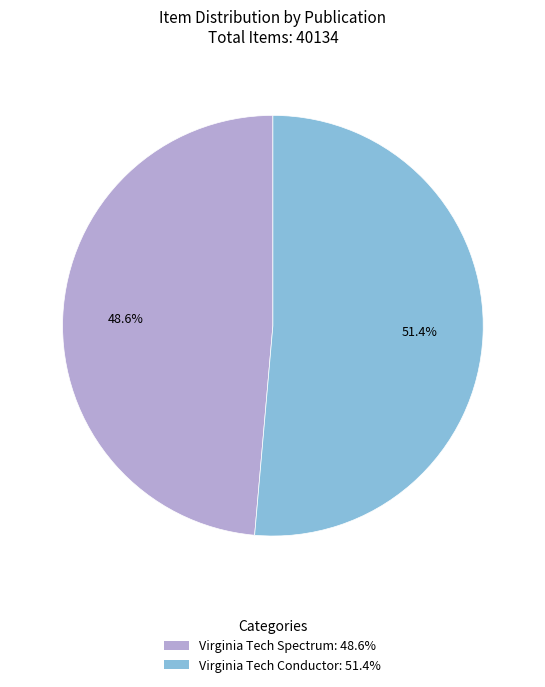

Do Virginia Tech Spectrum and Virginia Tech Conductor together represent more than half of the pie?

Yes